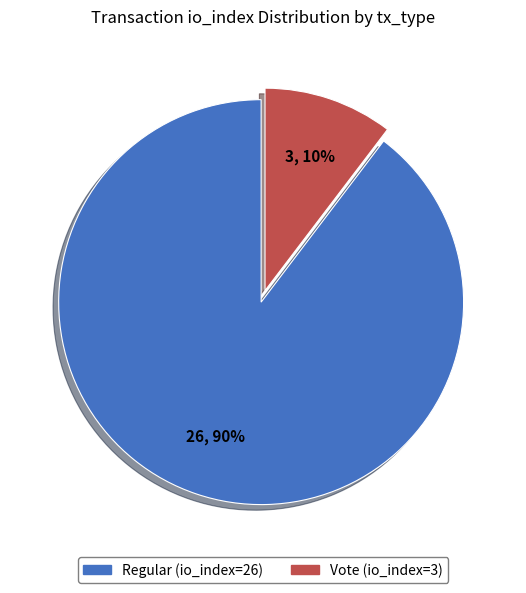

Which has a higher value, Regular (io_index=26) or Vote (io_index=3)?

Regular (io_index=26)